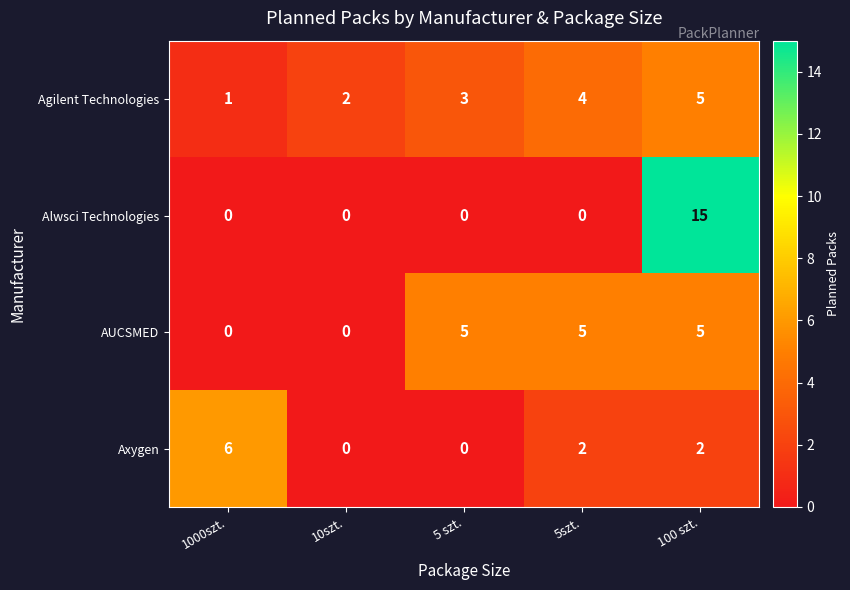

The value of Alwsci Technologies at 5szt. is 6. True or false?

False